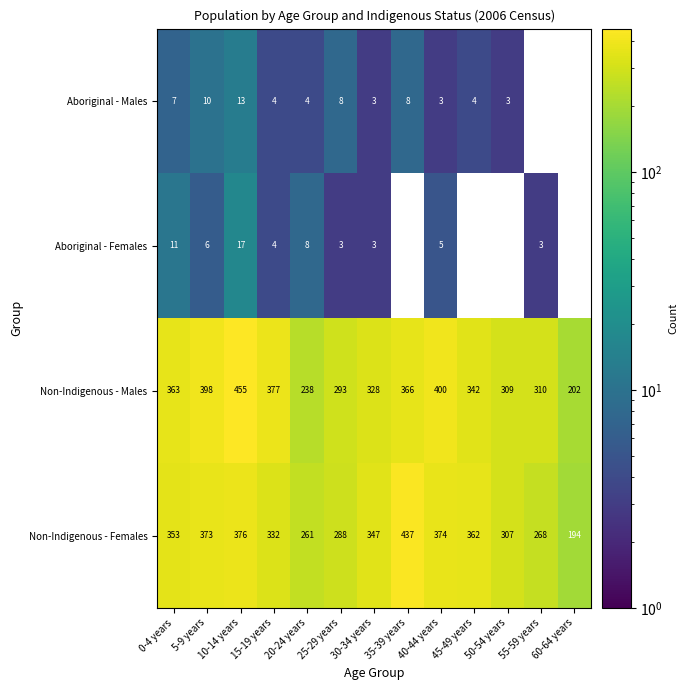

True or false: Non-Indigenous - Males has a value of 409 at 50-54 years.

False